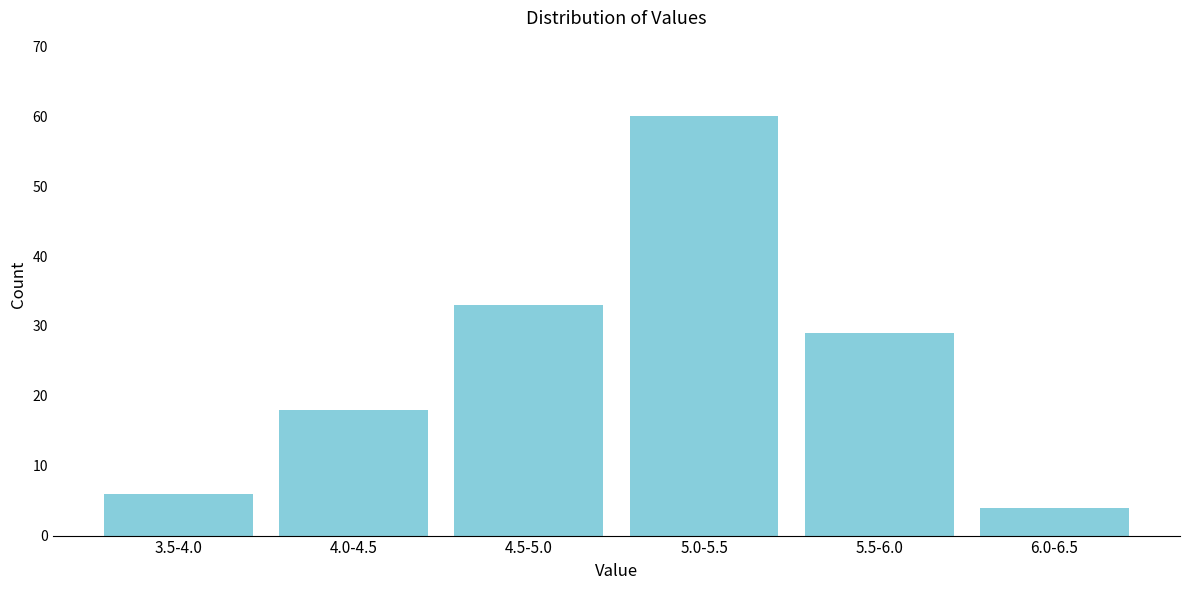

Reading left to right, what are all the values shown in this chart?

6	18	33	60	29	4